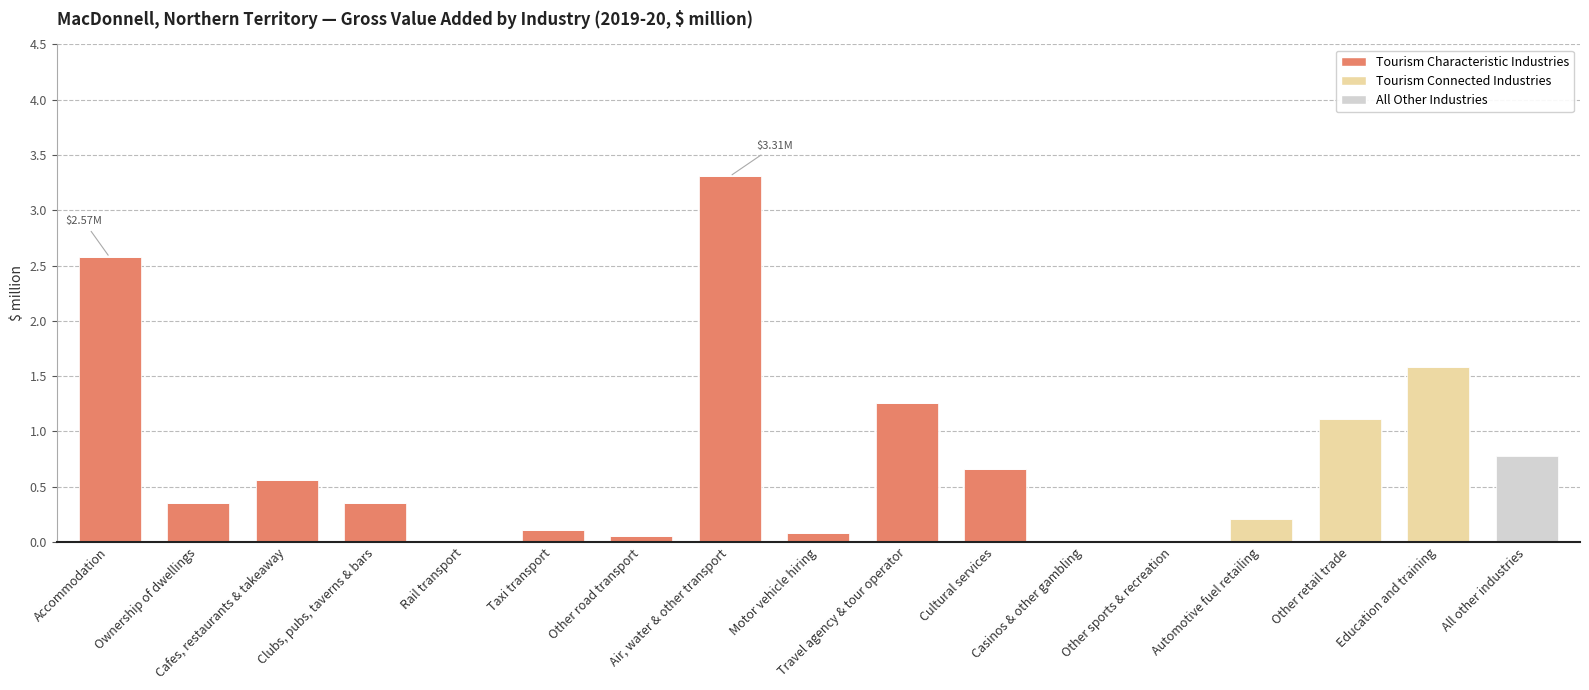

What is the sum of all Tourism Characteristic Industries values?

9.3